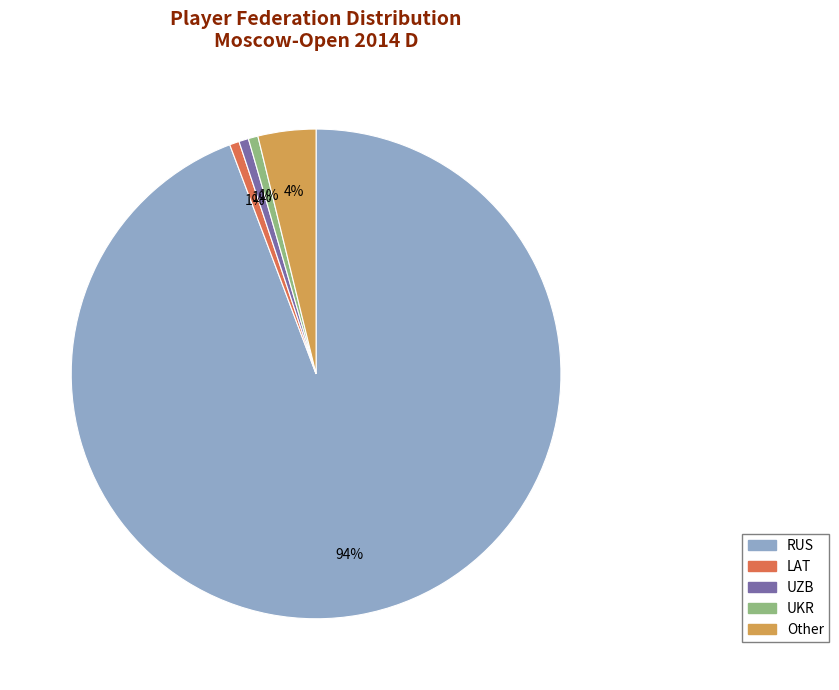

Does RUS account for over 50% of the chart?

Yes